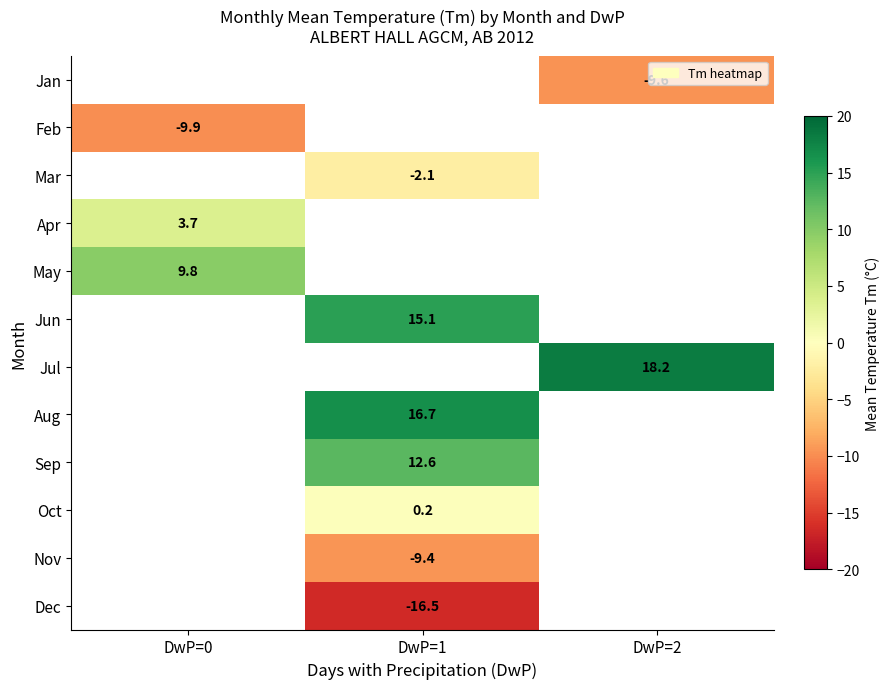

Is the value of Nov at DwP=1 greater than the value of Sep at DwP=1?

No